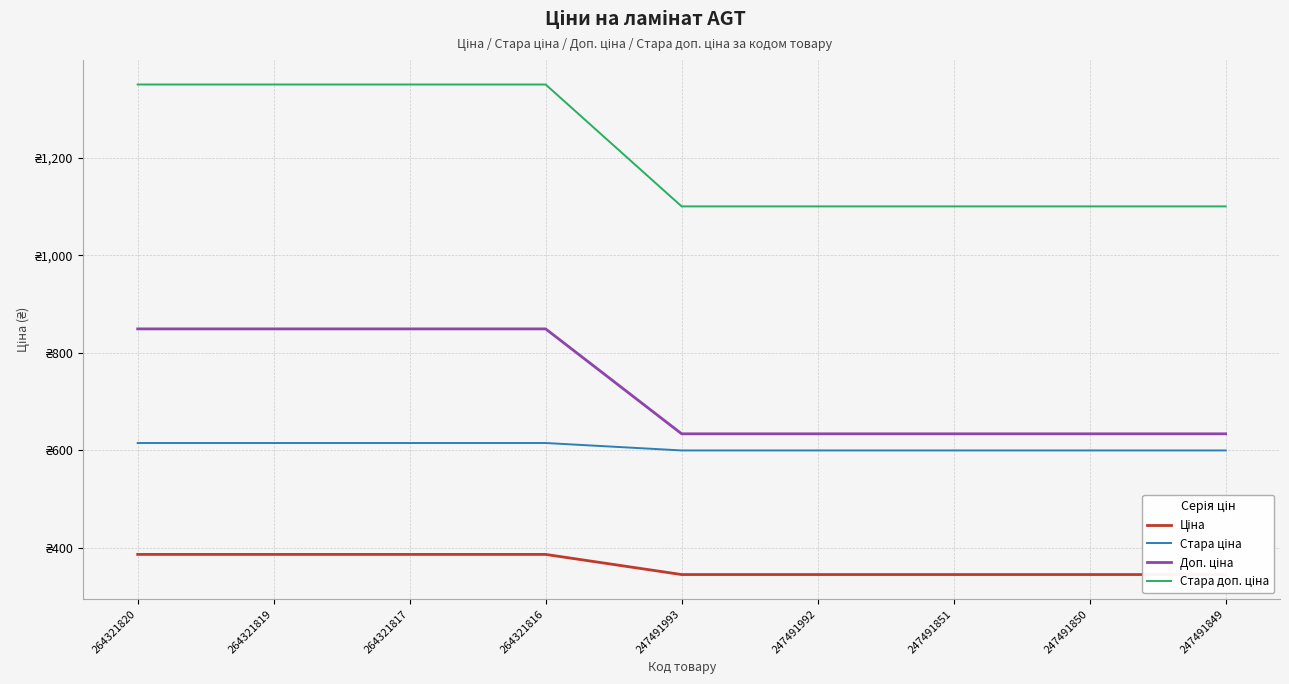

How many lines are shown in the chart?

4